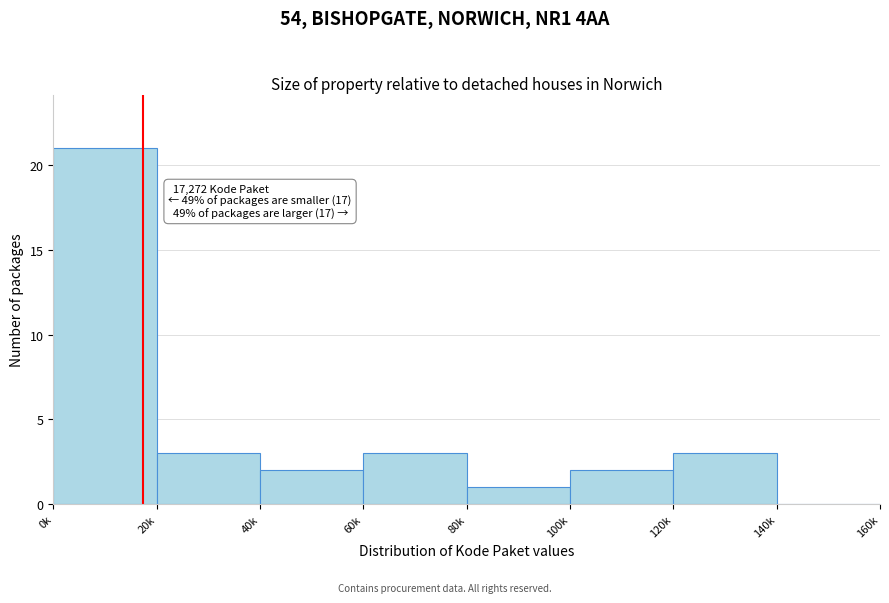

Reading left to right, list all the values displayed in this chart.

0k=21	20k=3	40k=2	60k=3	80k=1	100k=2	120k=3	140k=0